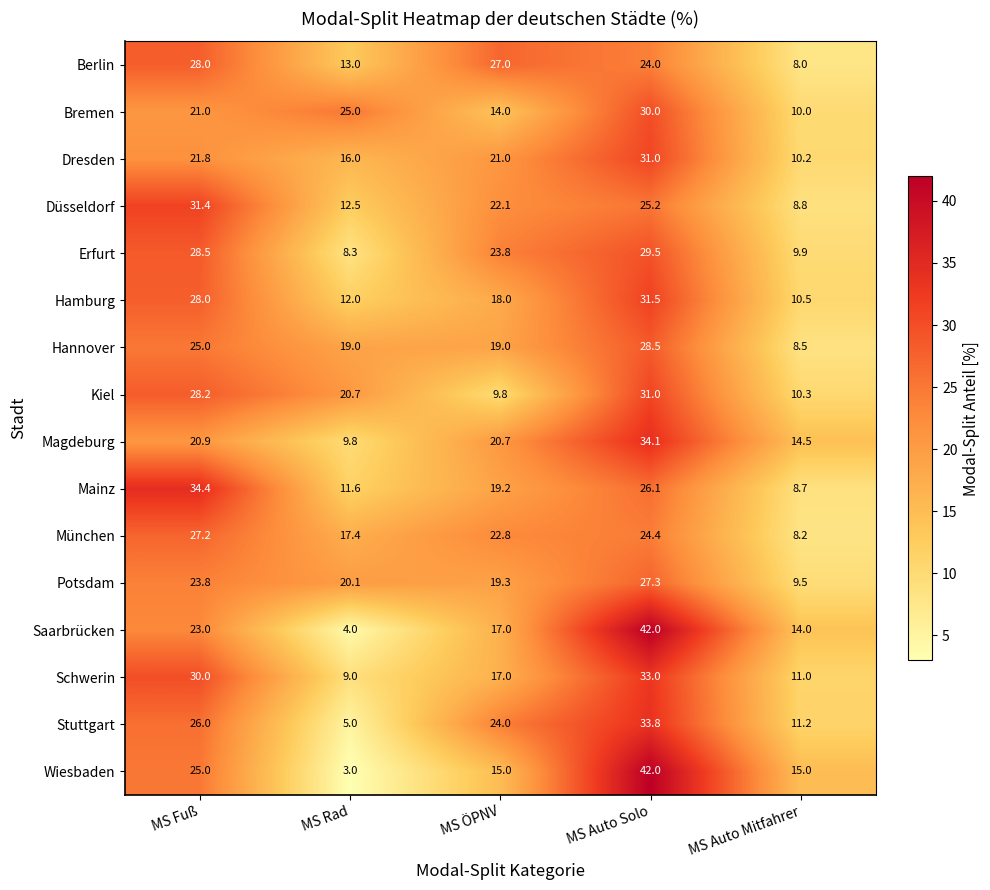

The value of Hannover at MS Auto Solo is 9.8. True or false?

False